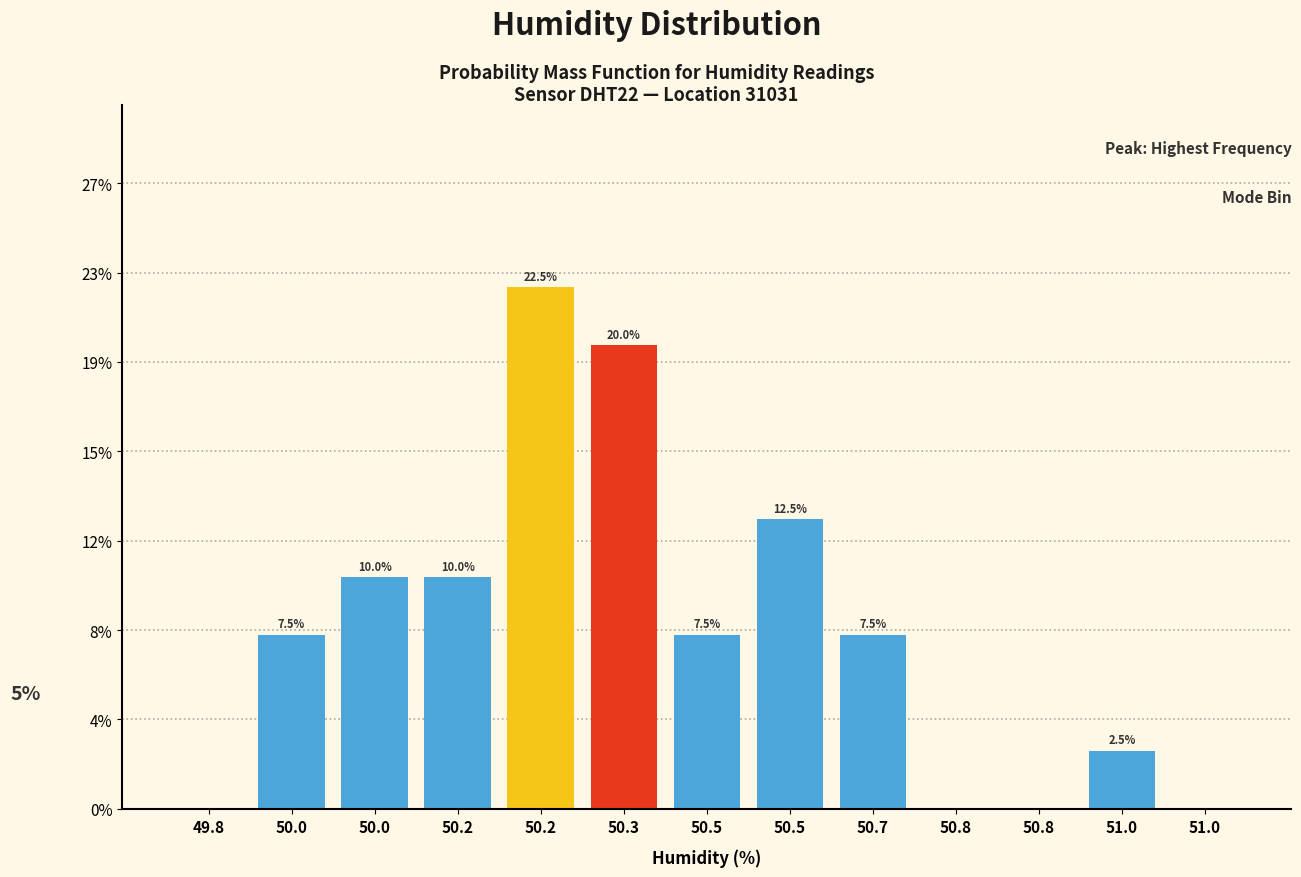

Are the bars horizontal?

No